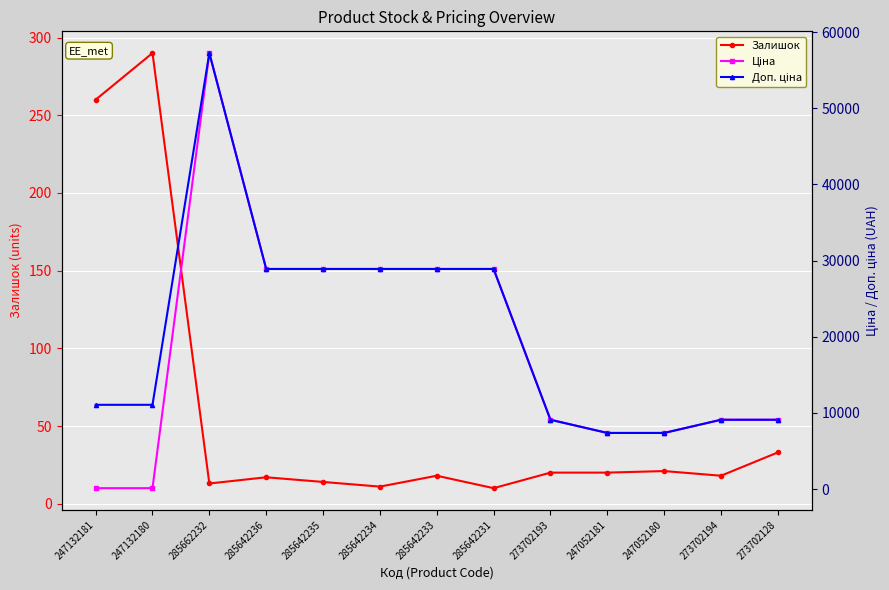

Reading left to right, list all the values displayed in this chart.

Залишок: 247132181=260.0	247132180=290.0	285662232=13.0	285642236=17.0	285642235=14.0	285642234=11.0	285642233=18.0	285642231=10.0	273702193=20.0	247052181=20.0	247052180=21.0	273702194=18.0	273702128=33.0
Ціна: 247132181=110.5	247132180=110.5	285662232=57235.5	285642236=28890.3	285642235=28890.3	285642234=28890.3	285642233=28890.3	285642231=28890.3	273702193=9092.0	247052181=7360.2	247052180=7360.2	273702194=9092.0	273702128=9092.0
Доп. ціна: 247132181=11055.0	247132180=11055.0	285662232=57235.5	285642236=28890.3	285642235=28890.3	285642234=28890.3	285642233=28890.3	285642231=28890.3	273702193=9092.0	247052181=7360.2	247052180=7360.2	273702194=9092.0	273702128=9092.0